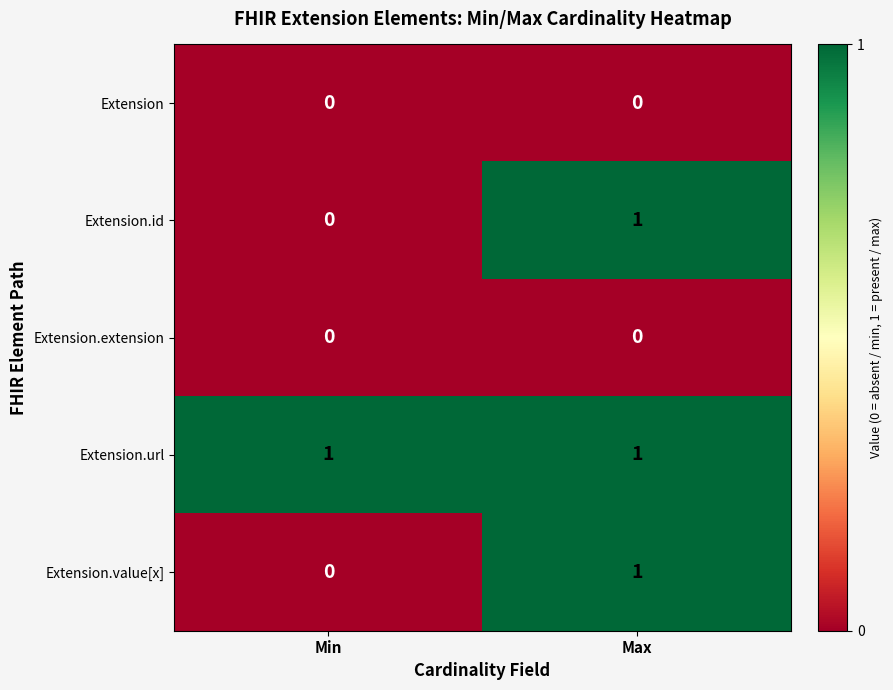

Reading right to left, list all the values displayed in this chart.

Extension: Max=0	Min=0
Extension.id: Max=1	Min=0
Extension.extension: Max=0	Min=0
Extension.url: Max=1	Min=1
Extension.value[x]: Max=1	Min=0